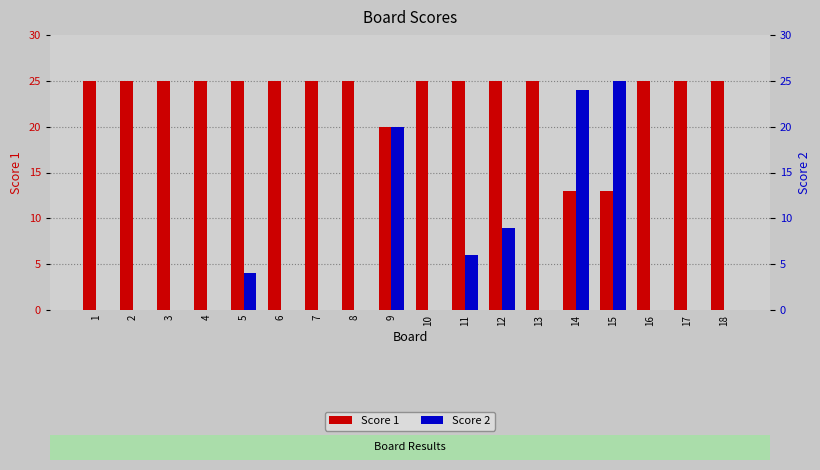

Where is Score 2 nearest to the value 12?

12